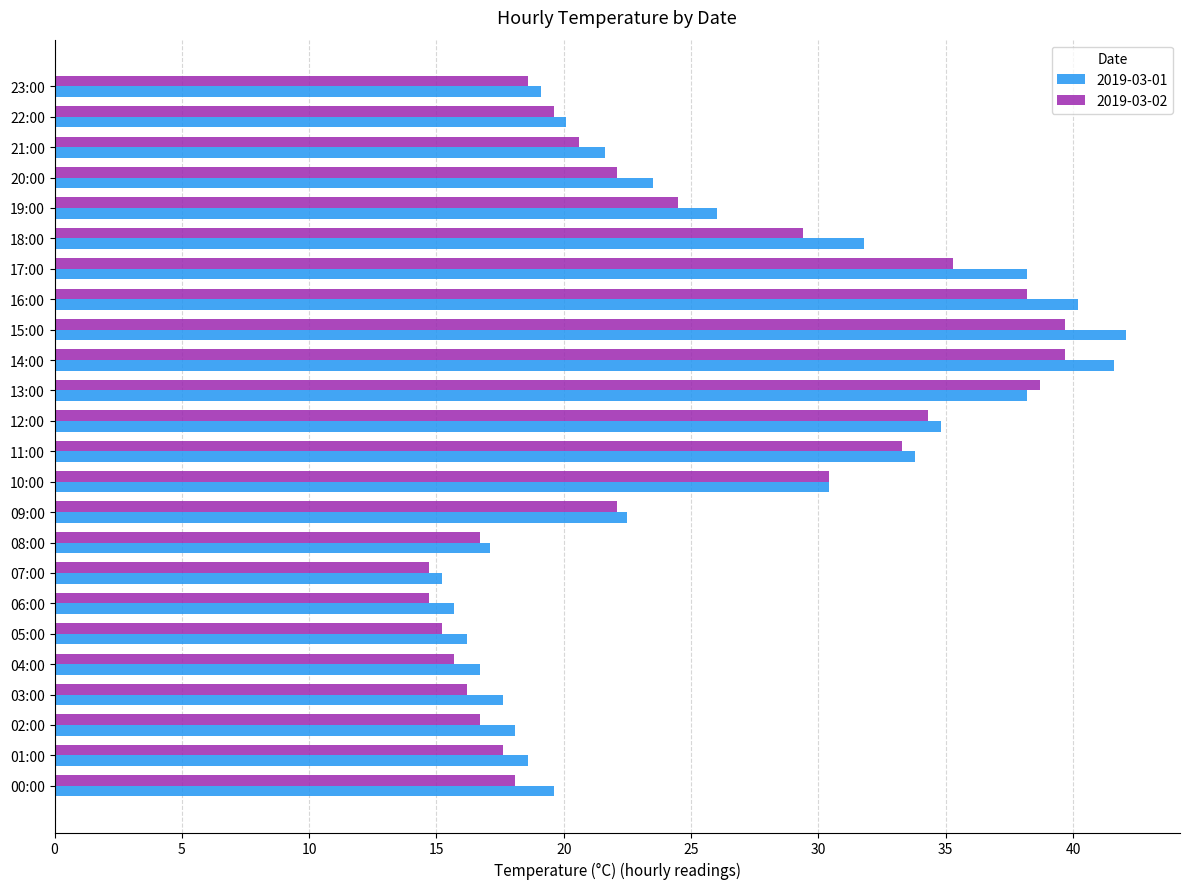

What is the greatest value displayed?

42.1